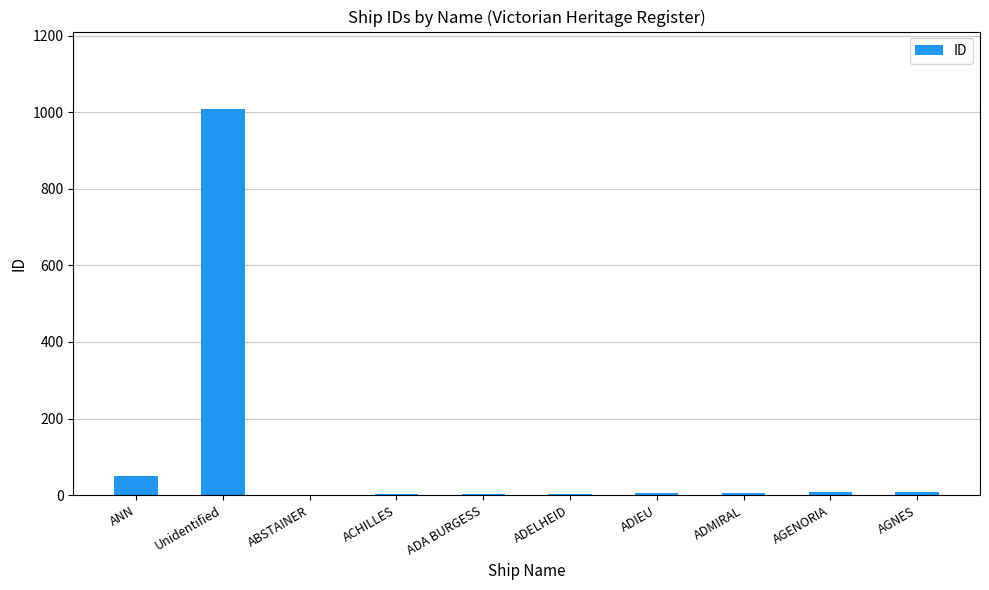

At which category does the chart reach its peak across all series?

Unidentified